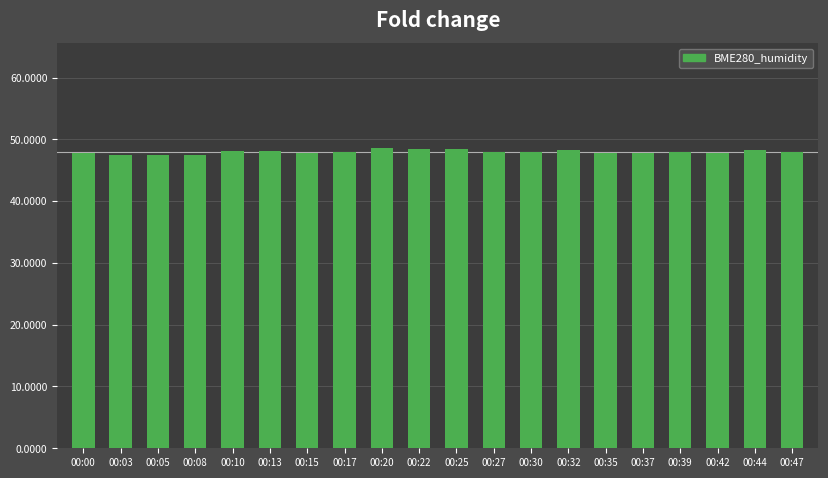

What is the ratio of the value at 00:47 to the value at 00:32?

1.0